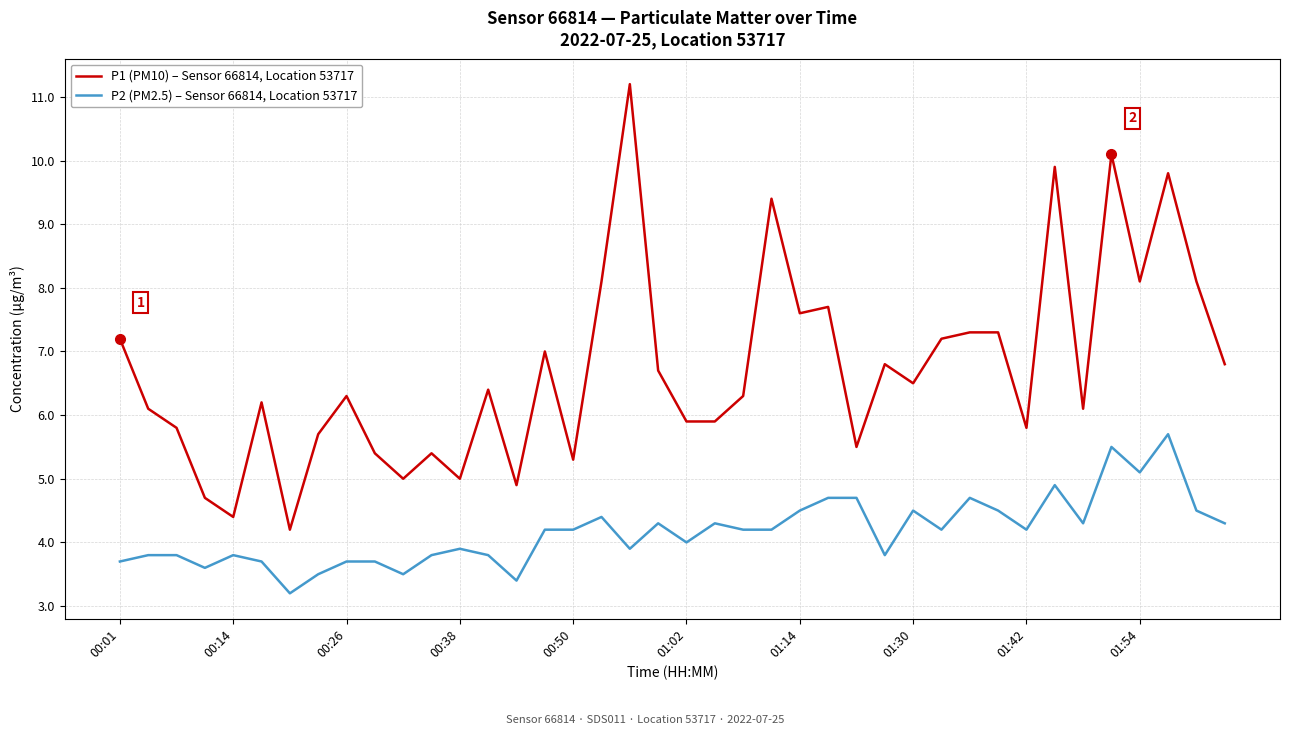

Which series has the largest total across all categories?

P1 (PM10) – Sensor 66814, Location 53717